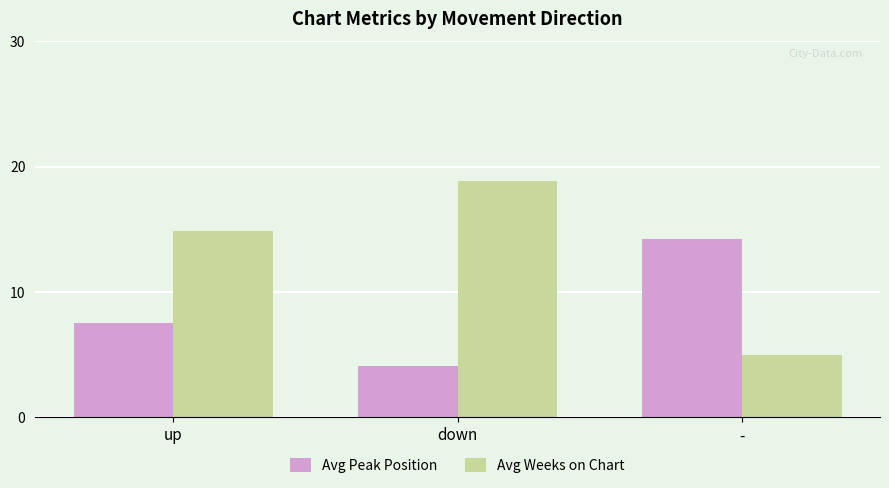

What is the difference between the maximum and minimum values in the Avg Weeks on Chart series?

13.9